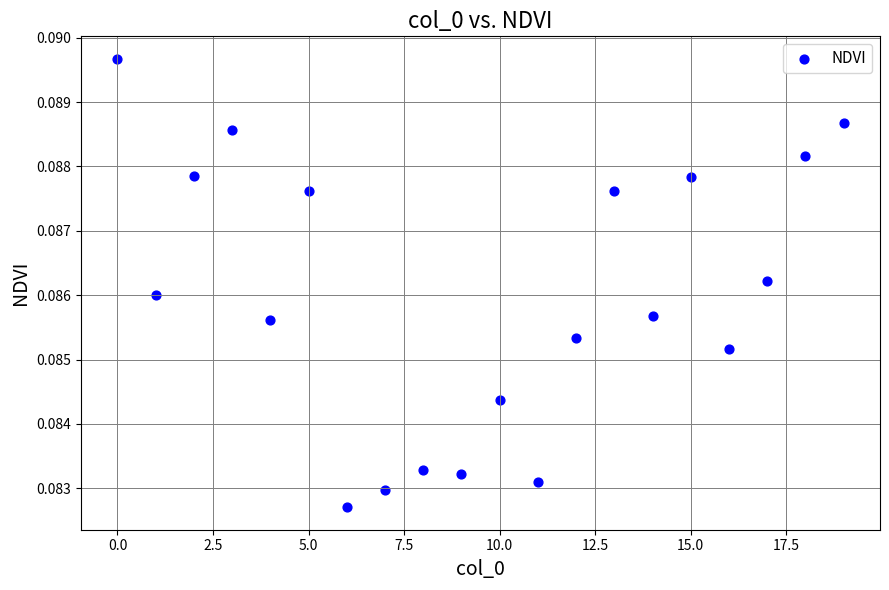

How many points are shown in the scatter plot?

20